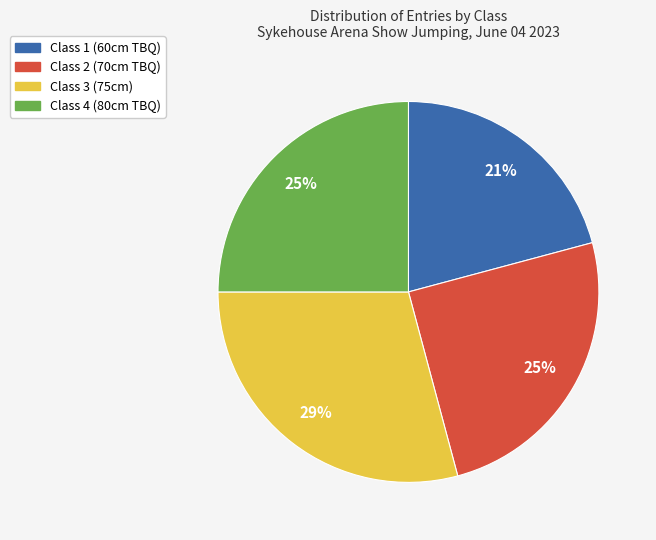

How many slices are in this pie chart?

4